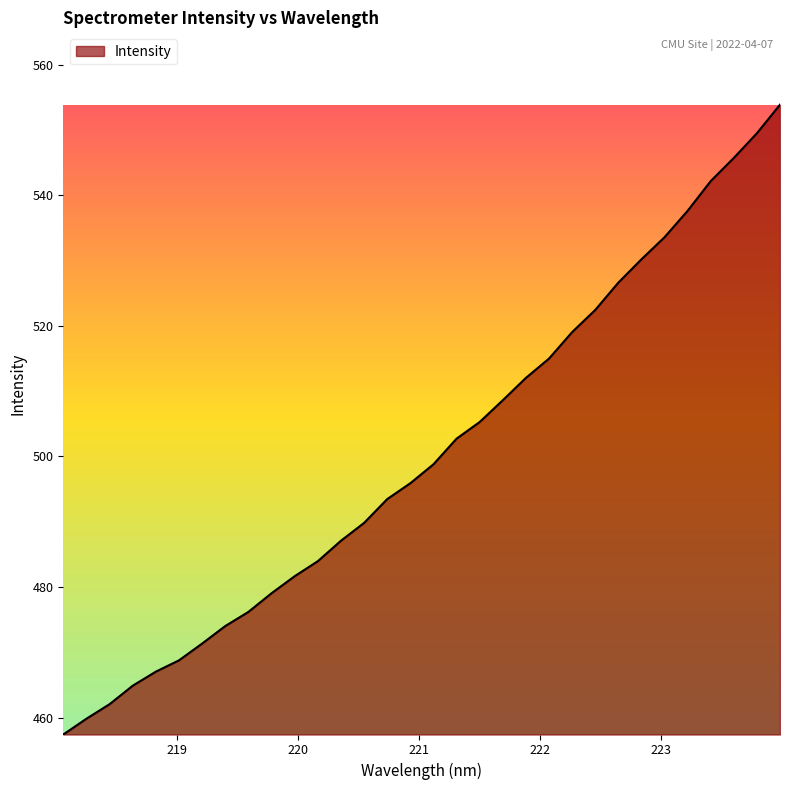

What is the greatest value displayed?

553.9